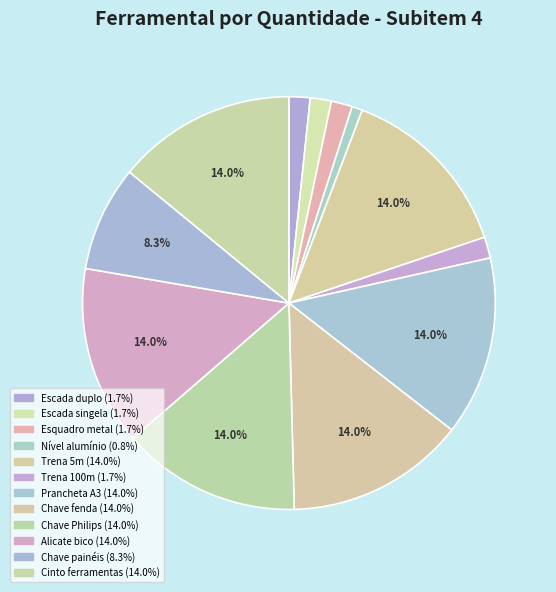

To the nearest percent, what is the difference between the largest and smallest slice percentages?

13%